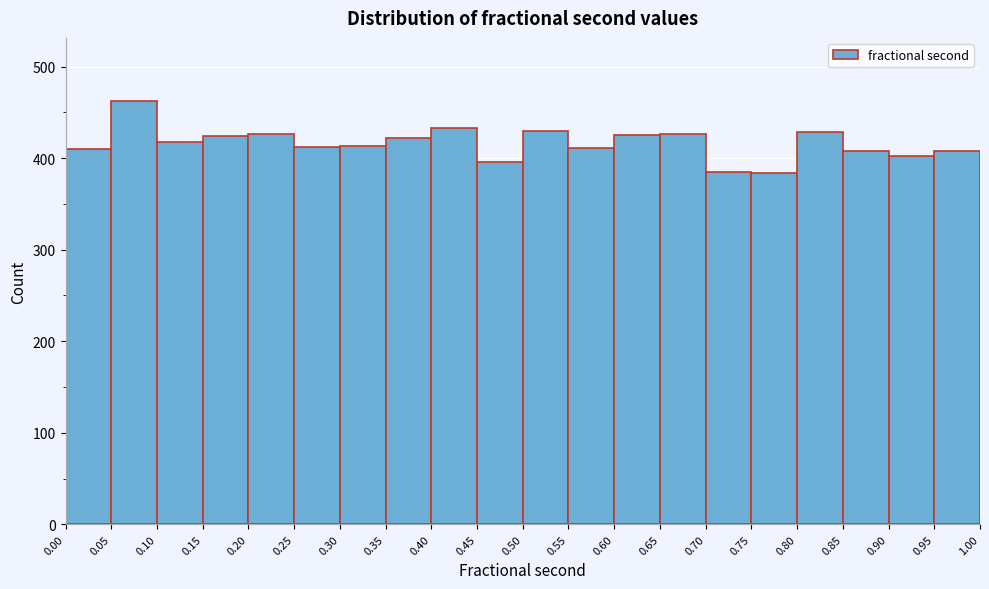

Reading left to right, list every bar in this chart as the range it spans on the x-axis followed by its height. The values are not printed on the chart, so give them approximately, as read against the axis.

0.00 to 0.05: 410
0.05 to 0.10: 460
0.10 to 0.15: 420
0.15 to 0.20: 420
0.20 to 0.25: 430
0.25 to 0.30: 410
0.30 to 0.35: 410
0.35 to 0.40: 420
0.40 to 0.45: 430
0.45 to 0.50: 400
0.50 to 0.55: 430
0.55 to 0.60: 410
0.60 to 0.65: 430
0.65 to 0.70: 430
0.70 to 0.75: 390
0.75 to 0.80: 380
0.80 to 0.85: 430
0.85 to 0.90: 410
0.90 to 0.95: 400
0.95 to 1.00: 410